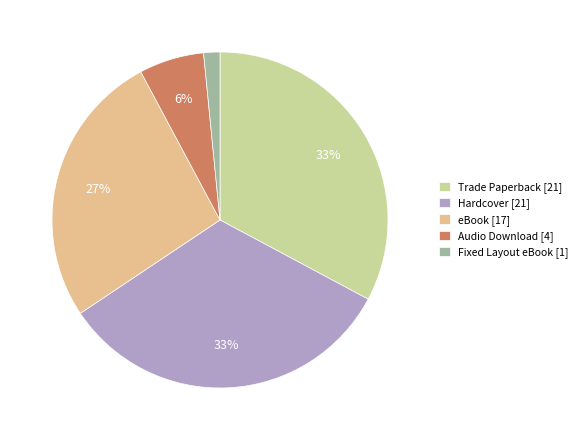

Does Fixed Layout eBook represent more than half of the total?

No